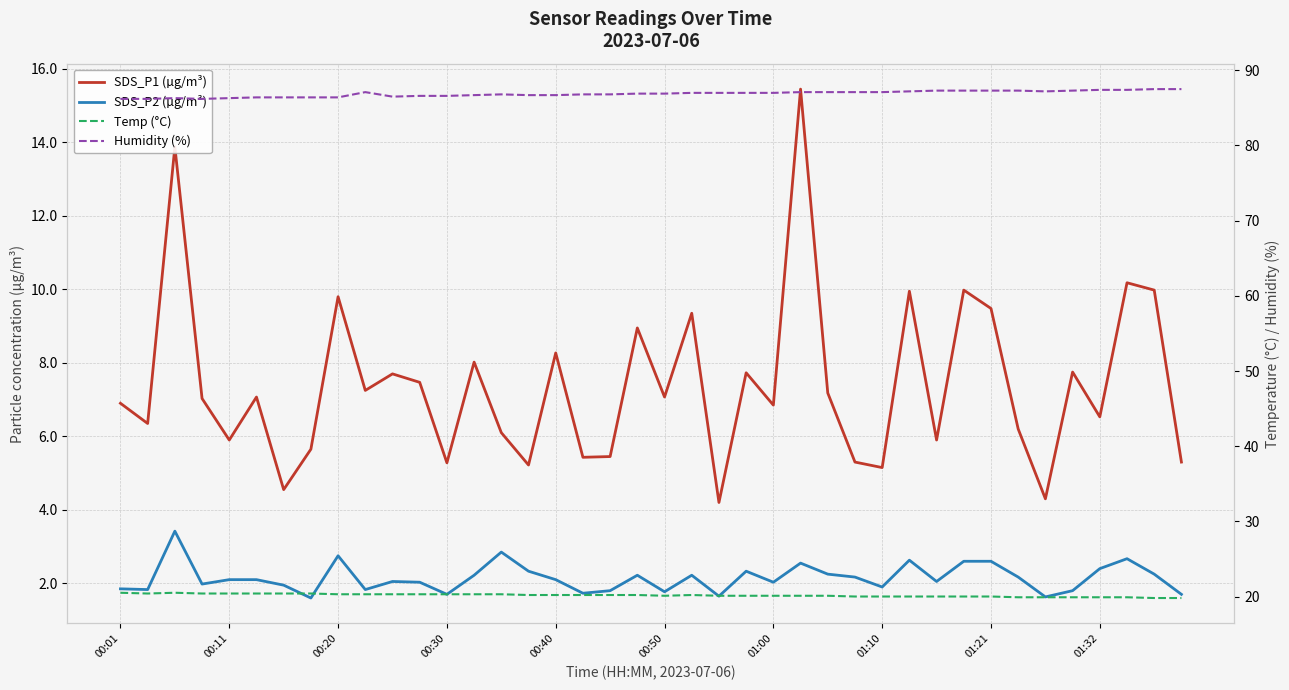

Reading right to left, what are all the values shown in this chart?

SDS_P1 (µg/m³): 5.3	10.0	10.2	6.5	7.8	4.3	6.2	9.5	10.0	5.9	9.9	5.2	5.3	7.2	15.4	6.8	7.7	4.2	9.3	7.1	8.9	5.5	5.4	8.3	5.2	6.1	8.0	5.3	7.5	7.7	7.2	9.8	5.7	4.5	7.1	5.9	7.0	13.9	6.3	6.9
SDS_P2 (µg/m³): 1.7	2.2	2.7	2.4	1.8	1.6	2.2	2.6	2.6	2.0	2.6	1.9	2.2	2.2	2.5	2.0	2.3	1.6	2.2	1.8	2.2	1.8	1.7	2.1	2.3	2.9	2.2	1.7	2.0	2.0	1.8	2.8	1.6	1.9	2.1	2.1	2.0	3.4	1.8	1.9
Temp (°C): 19.8	19.8	19.9	19.9	19.9	19.9	19.9	20.0	20.0	20.0	20.0	20.0	20.0	20.1	20.1	20.1	20.1	20.1	20.2	20.1	20.2	20.2	20.2	20.2	20.2	20.3	20.3	20.3	20.3	20.3	20.3	20.3	20.4	20.4	20.4	20.4	20.4	20.5	20.4	20.5
Humidity (%): 87.5	87.5	87.4	87.4	87.3	87.2	87.3	87.3	87.3	87.3	87.2	87.1	87.1	87.1	87.1	87.0	87.0	87.0	87.0	86.9	86.9	86.8	86.8	86.7	86.7	86.8	86.7	86.6	86.6	86.5	87.1	86.4	86.4	86.4	86.4	86.3	86.2	86.3	86.2	86.2